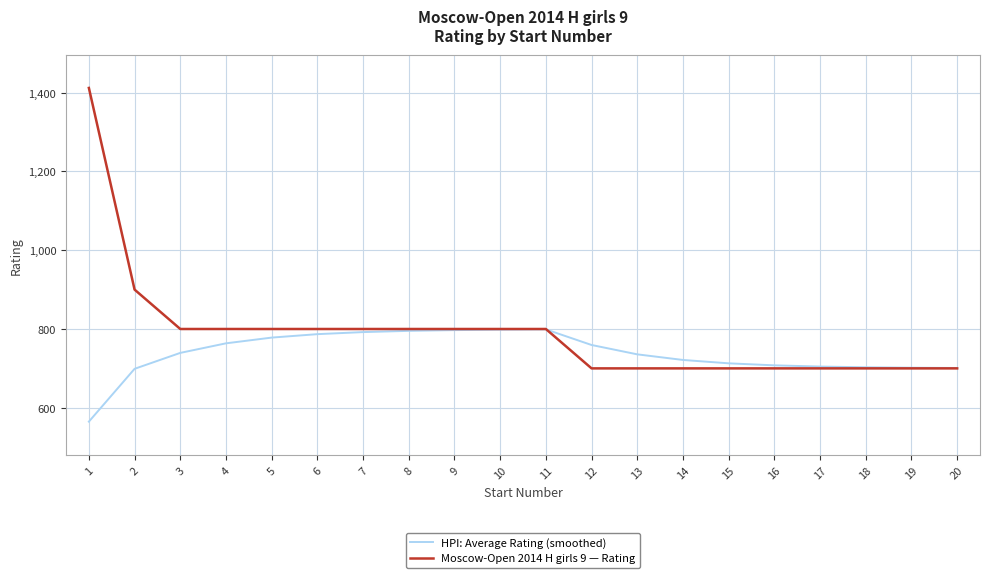

Rank the series by their average value, from lowest to highest.

HPI: Average Rating (smoothed), Moscow-Open 2014 H girls 9 — Rating